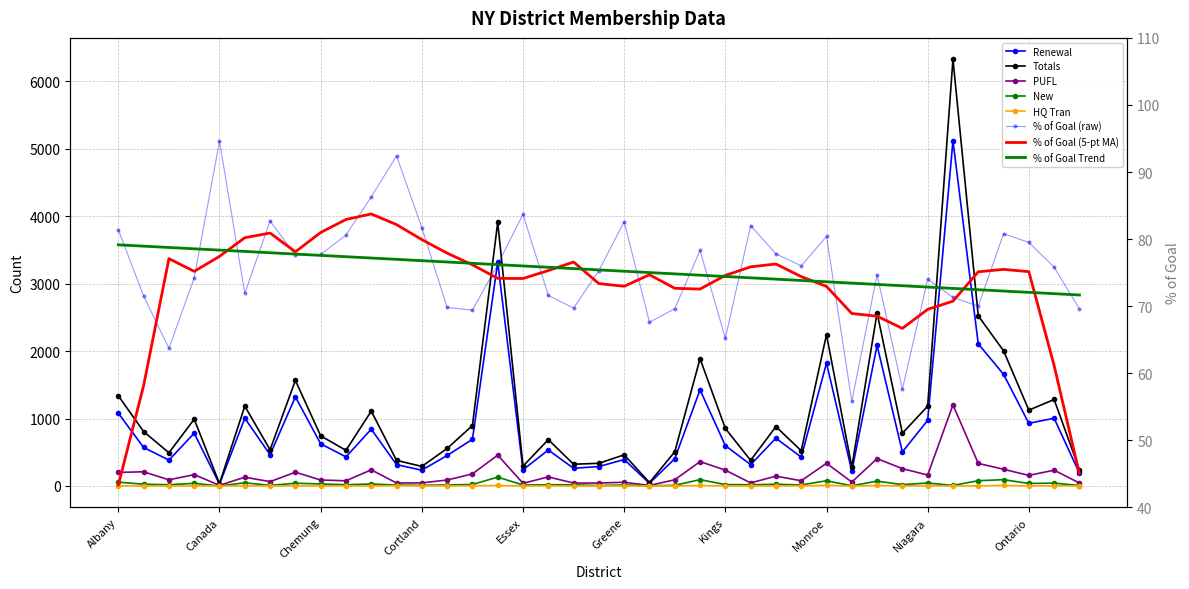

At which category does % of Goal reach its first local valley?

Bronx